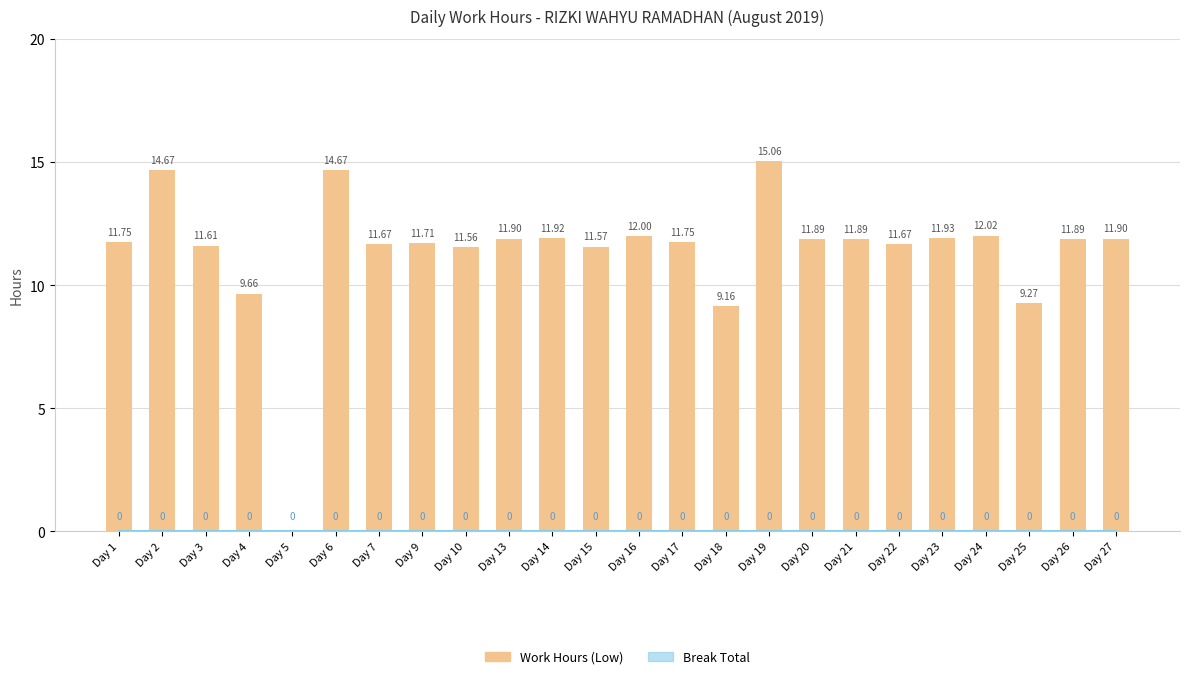

What value does the data have at Day 23?

11.9